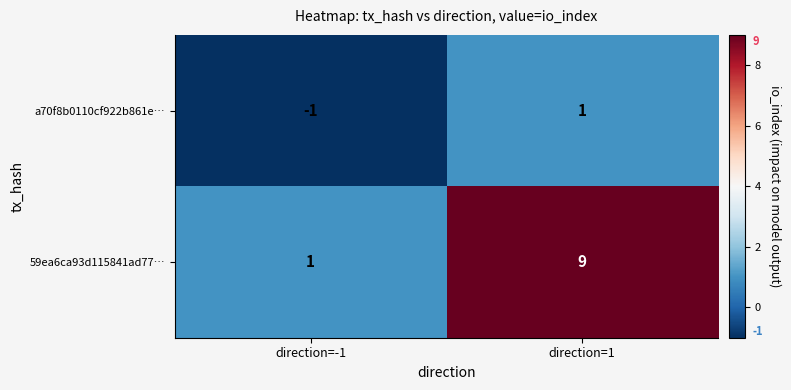

Rank the series at direction=-1 from highest to lowest value.

59ea6ca93d115841ad77…, a70f8b0110cf922b861e…